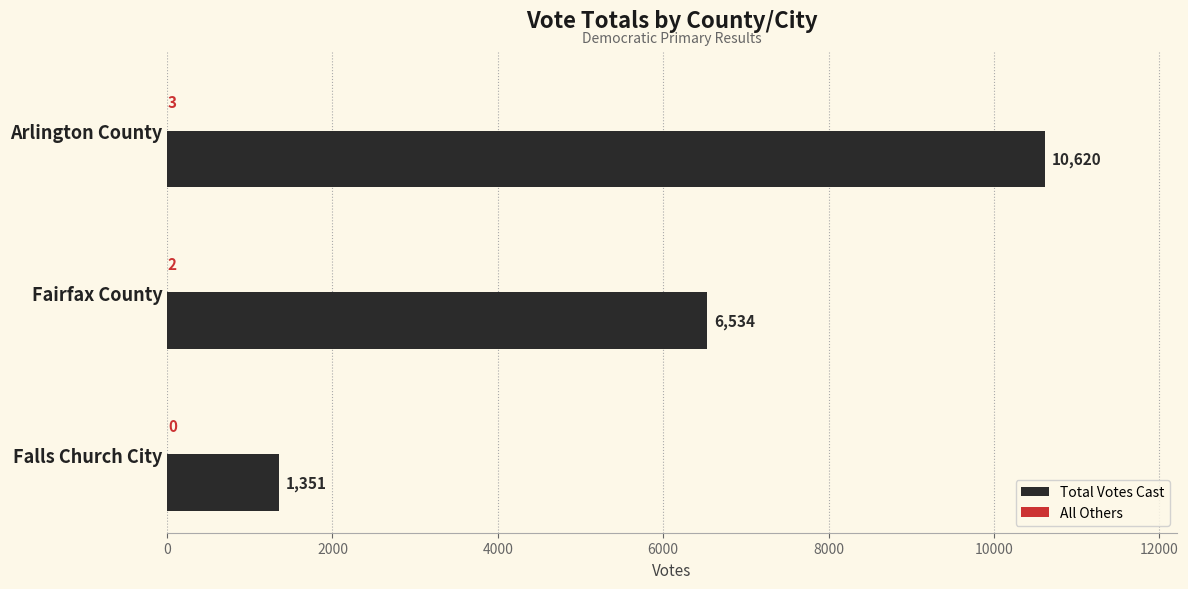

Which series has the largest total across all categories?

Total Votes Cast